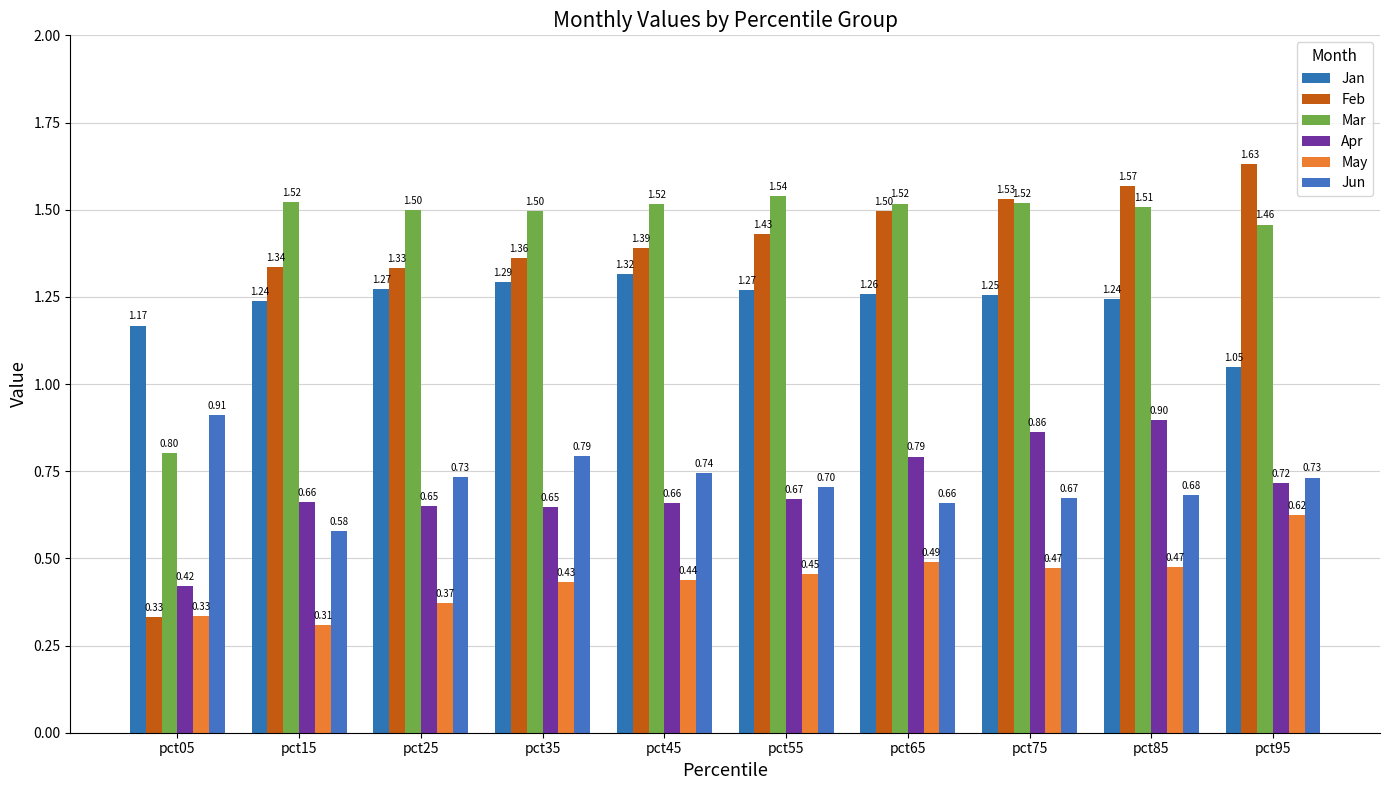

Reading left to right, transcribe all the data shown in this chart.

Jan: 1.2	1.2	1.3	1.3	1.3	1.3	1.3	1.3	1.2	1.0
Feb: 0.3	1.3	1.3	1.4	1.4	1.4	1.5	1.5	1.6	1.6
Mar: 0.8	1.5	1.5	1.5	1.5	1.5	1.5	1.5	1.5	1.5
Apr: 0.4	0.7	0.6	0.6	0.7	0.7	0.8	0.9	0.9	0.7
May: 0.3	0.3	0.4	0.4	0.4	0.5	0.5	0.5	0.5	0.6
Jun: 0.9	0.6	0.7	0.8	0.7	0.7	0.7	0.7	0.7	0.7